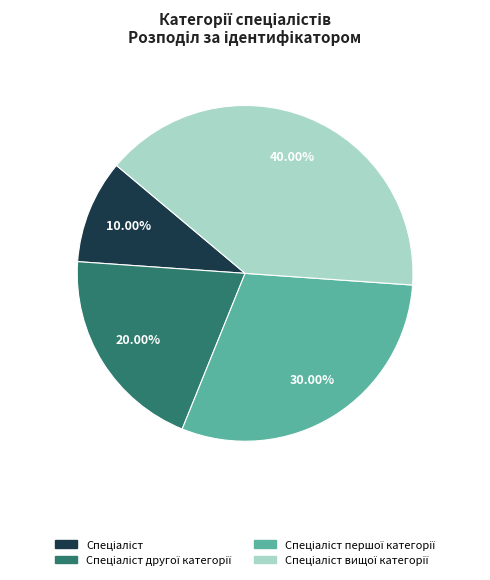

Is there a majority slice in this chart?

No